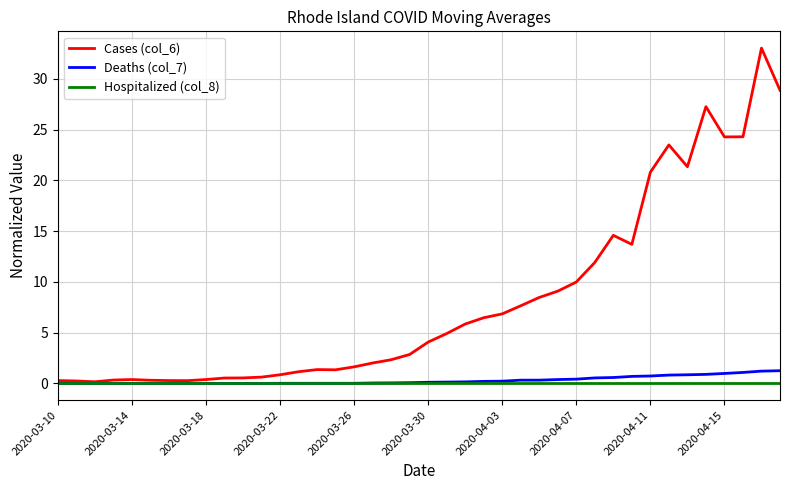

What are all the series names shown in the legend?

Cases (col_6), Deaths (col_7), Hospitalized (col_8)